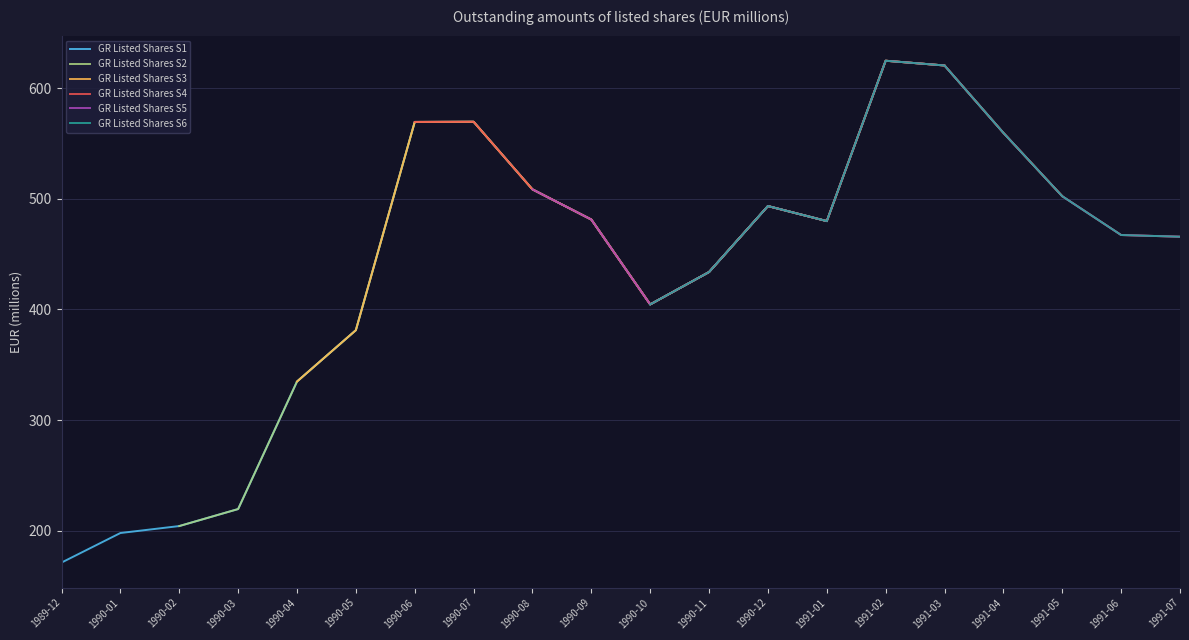

What position from the right is 1991-06?

2